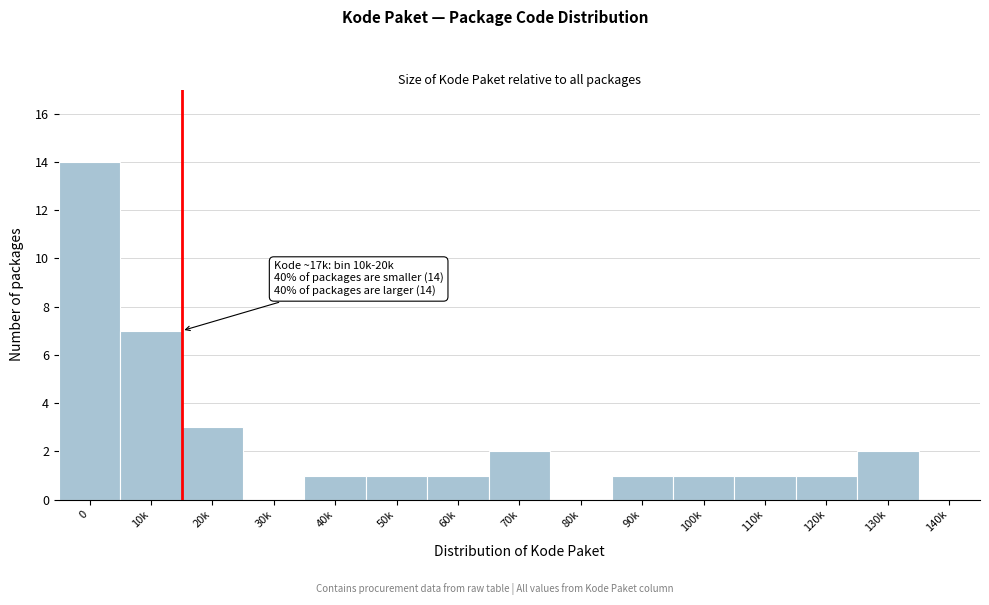

Reading right to left, list all the values displayed in this chart.

140k=0	130k=2	120k=1	110k=1	100k=1	90k=1	80k=0	70k=2	60k=1	50k=1	40k=1	30k=0	20k=3	10k=7	0=14